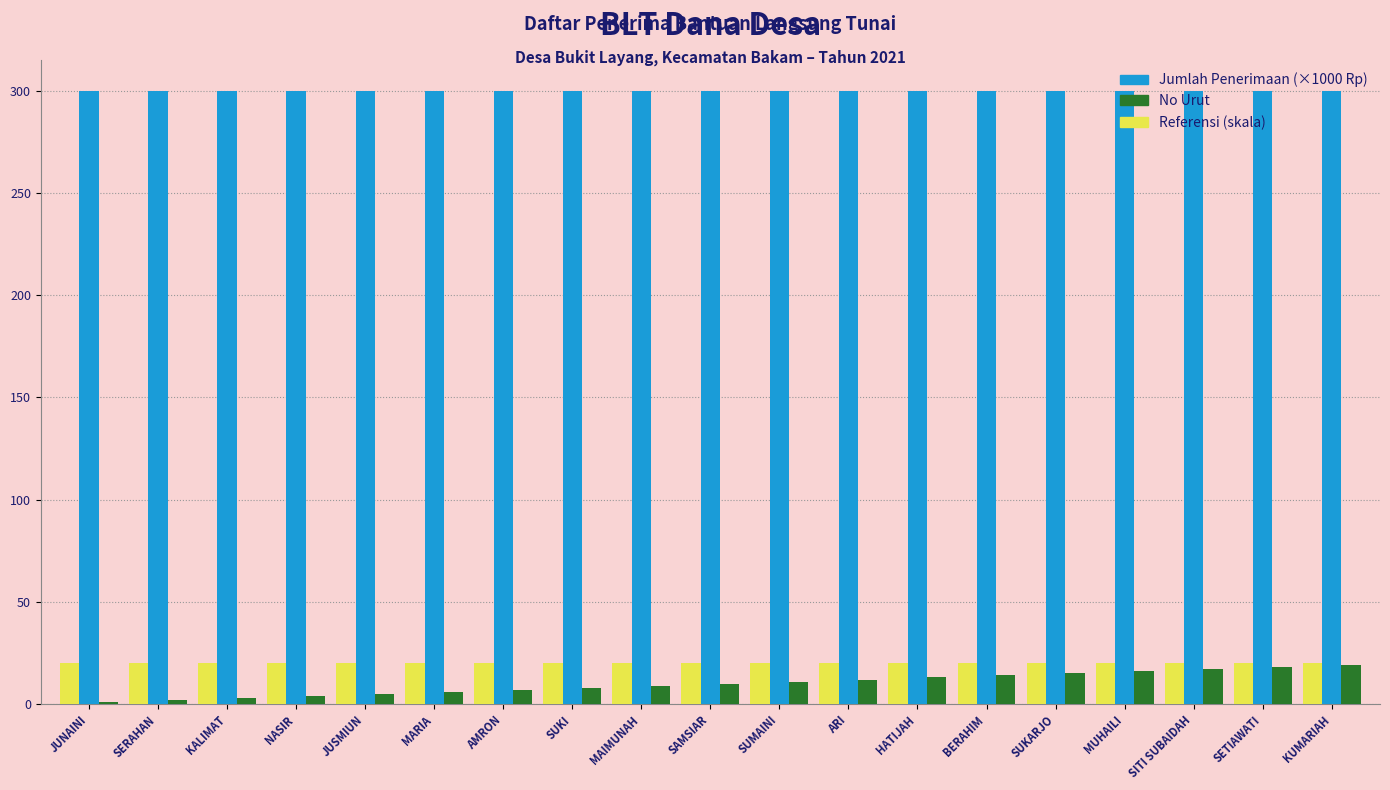

What is the spread (max minus min) of values at SUKI?

292